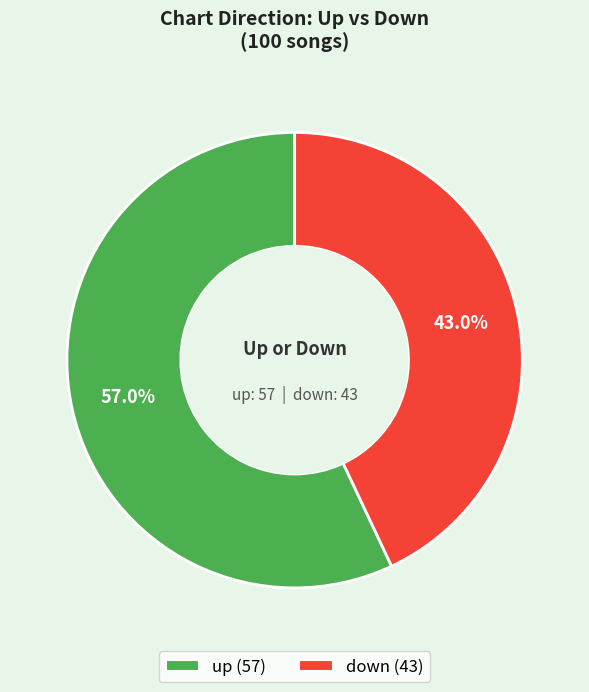

What is the ratio of the value at up to the value at down?

1.3